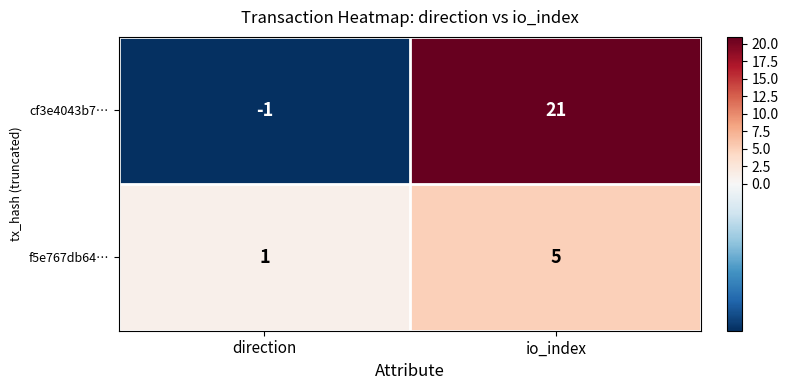

Reading left to right, list all the values displayed in this chart.

cf3e4043b7…: -1	21
f5e767db64…: 1	5